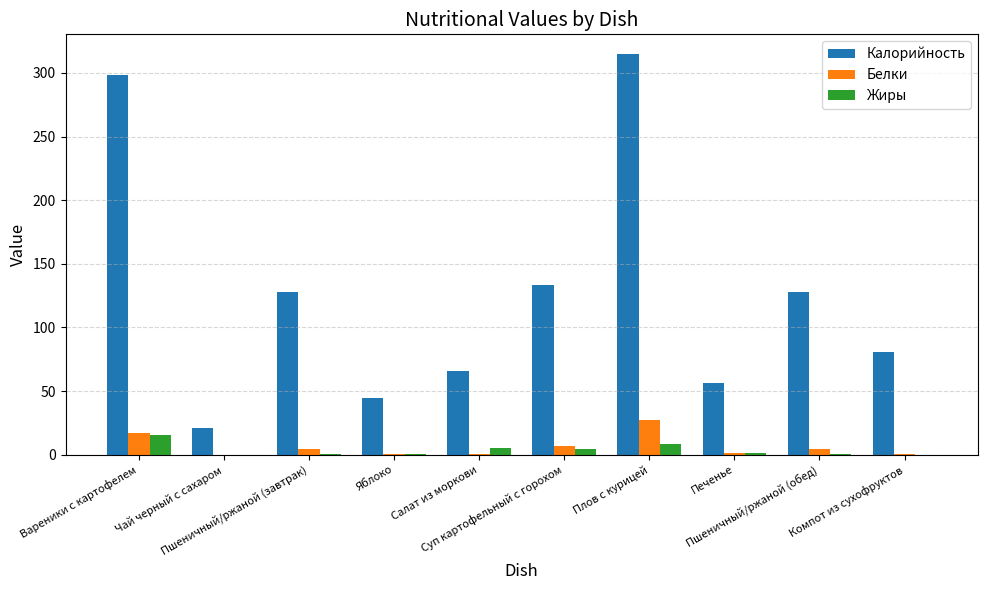

Is it true that Калорийность equals 13.1 at Печенье?

False